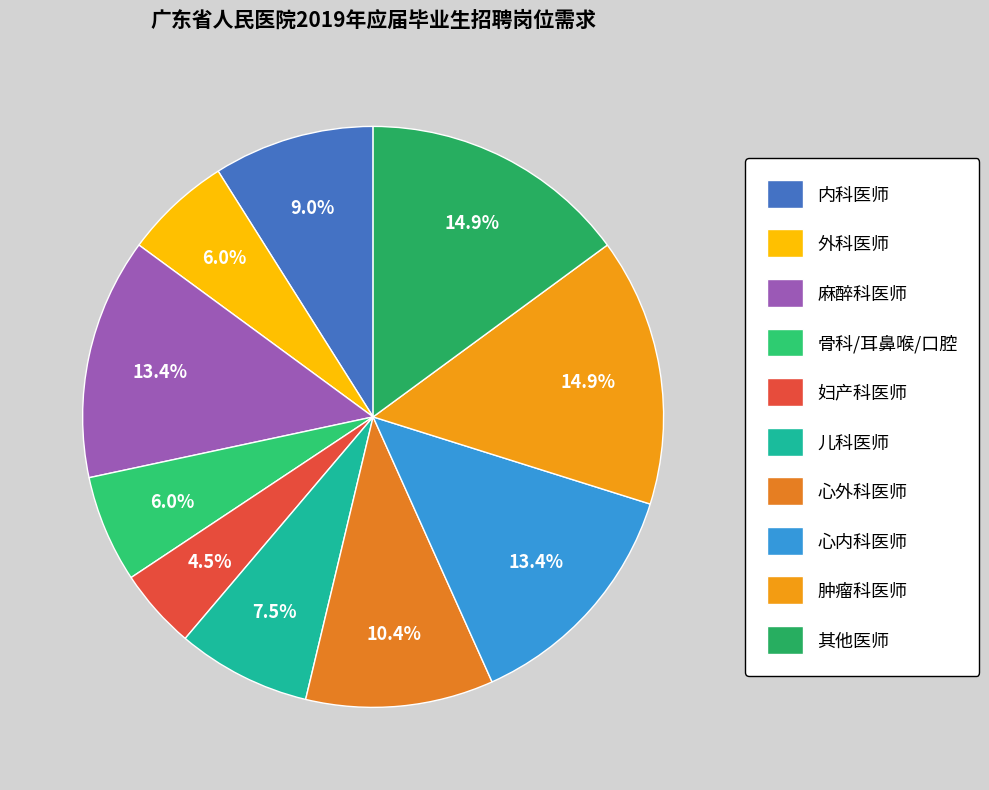

Is there any slice that represents more than half of the pie?

No